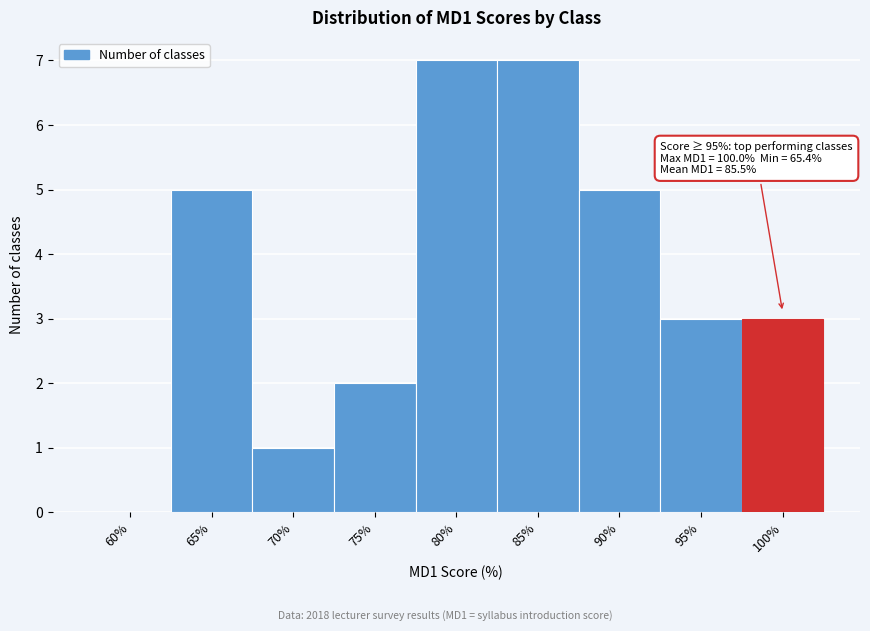

What is the sum of the values at 65% and 90%?

10